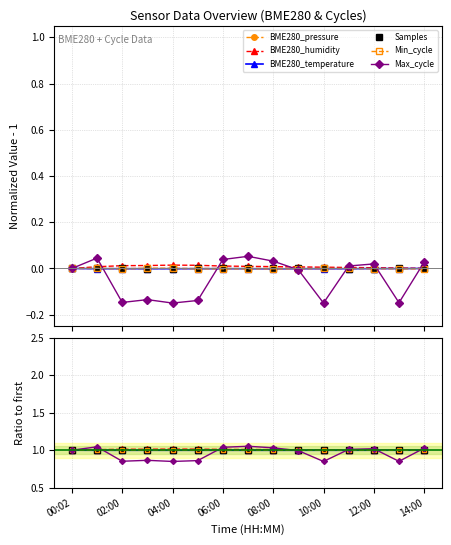

What is the average value of the Min_cycle series?

1.0